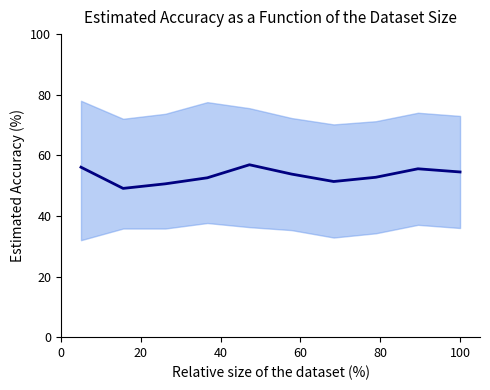

How many lines are shown in the chart?

1